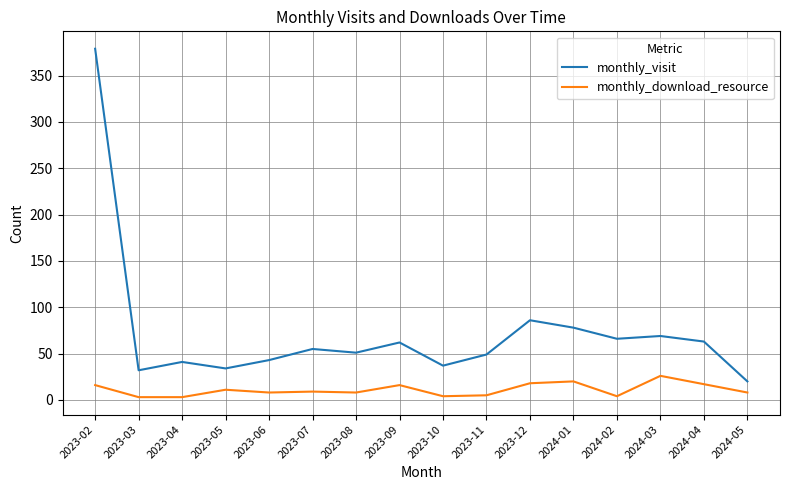

True or false: monthly_download_resource and monthly_visit intersect in this chart.

False